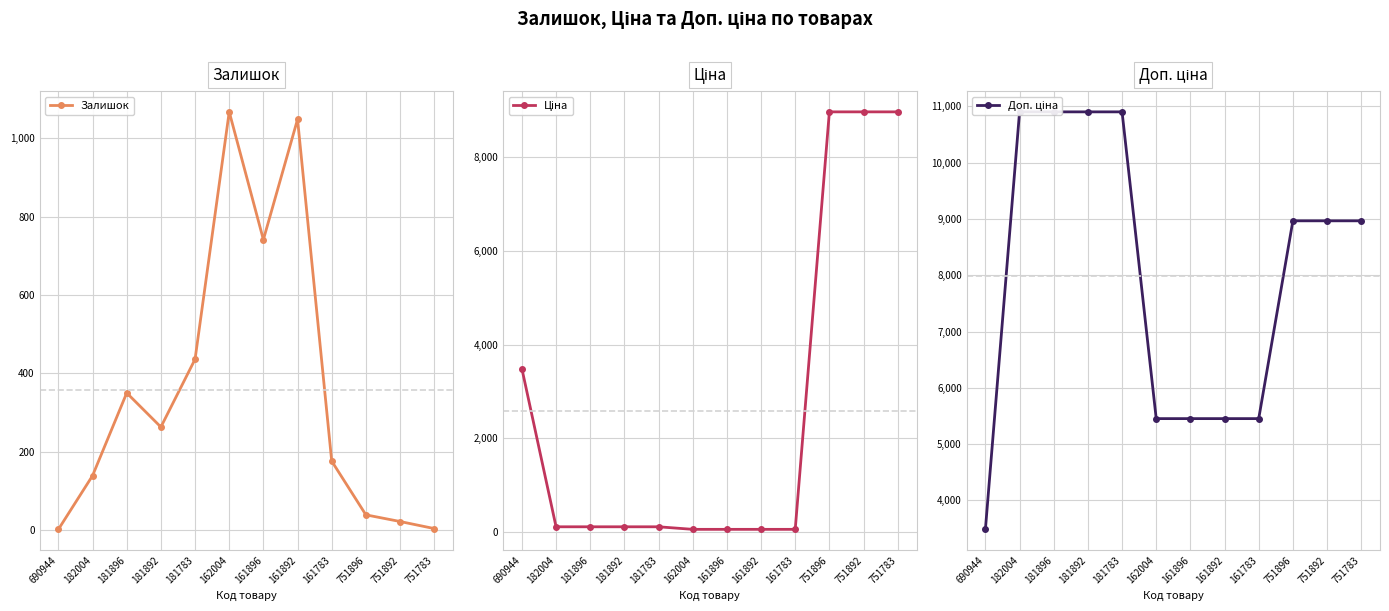

What is the difference between the highest and lowest values at 751896?

8927.9